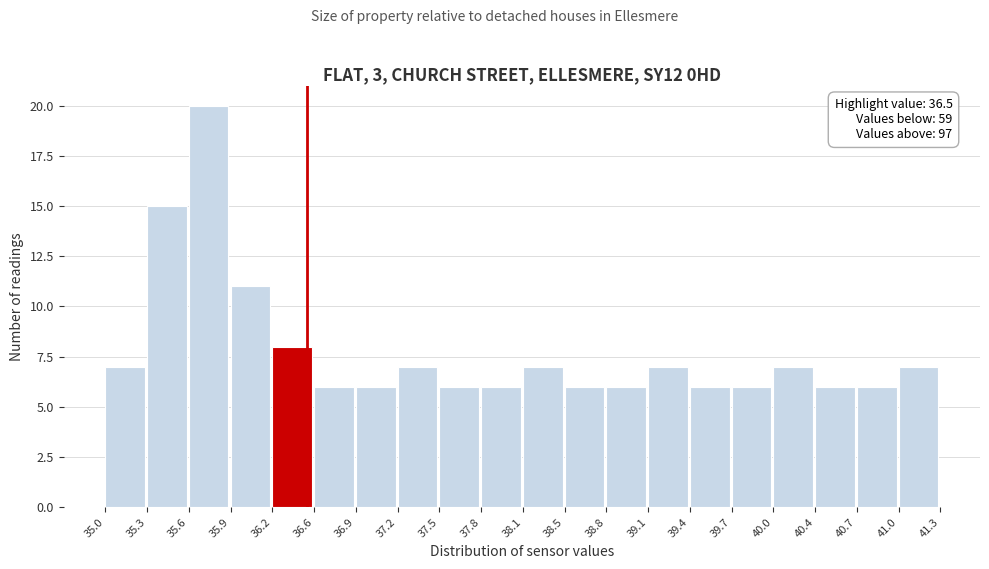

Over which range of the x-axis is the bar tallest?

35.6 to 35.9